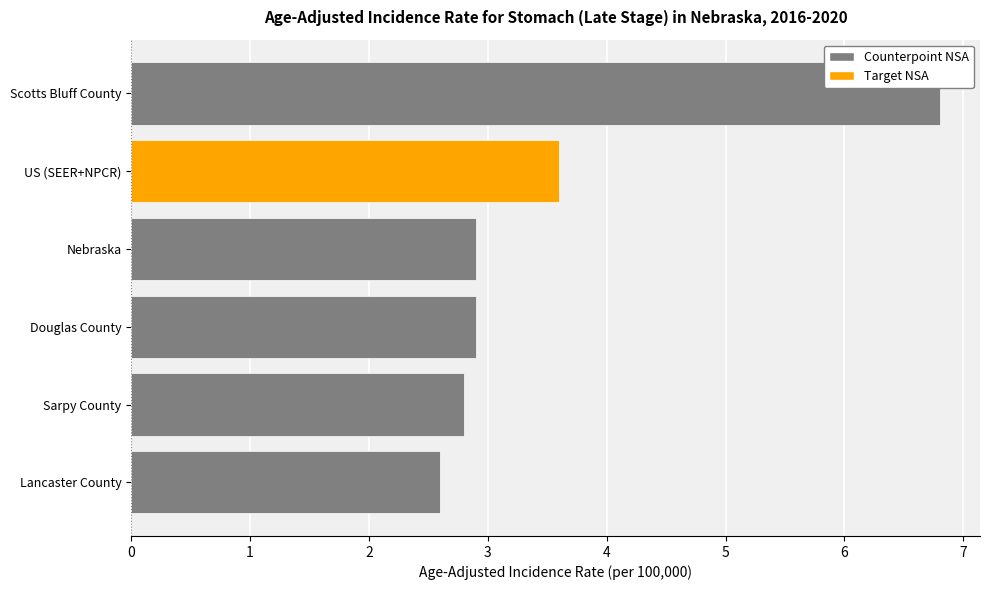

The chart shows a value of 2.9 at Nebraska. True or false?

True